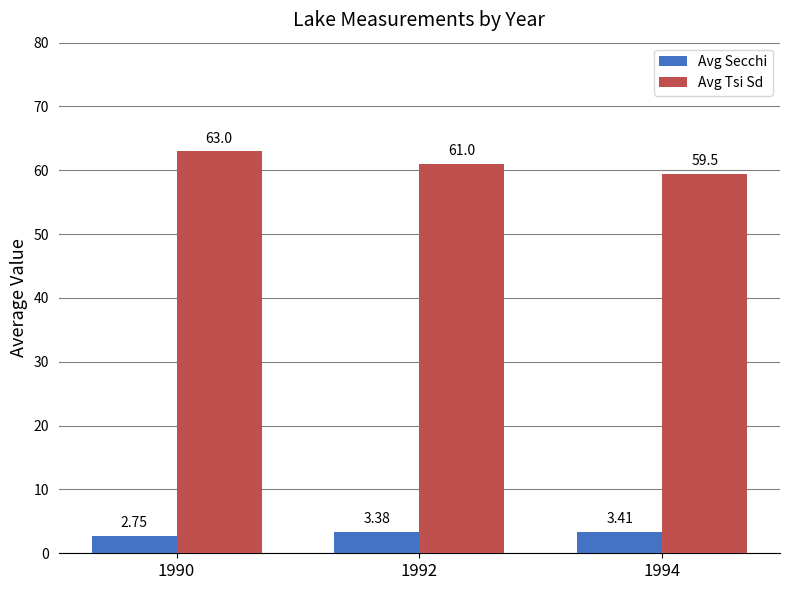

What is the greatest value displayed?

63.0